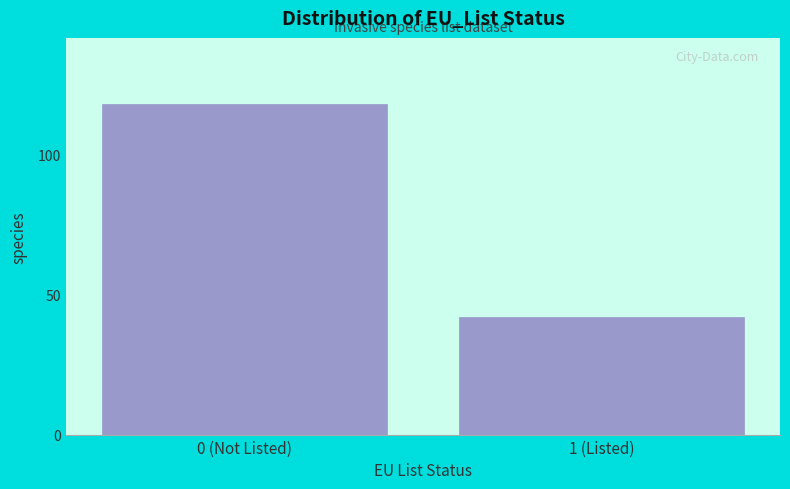

Reading right to left, what are all the values shown in this chart?

42	118